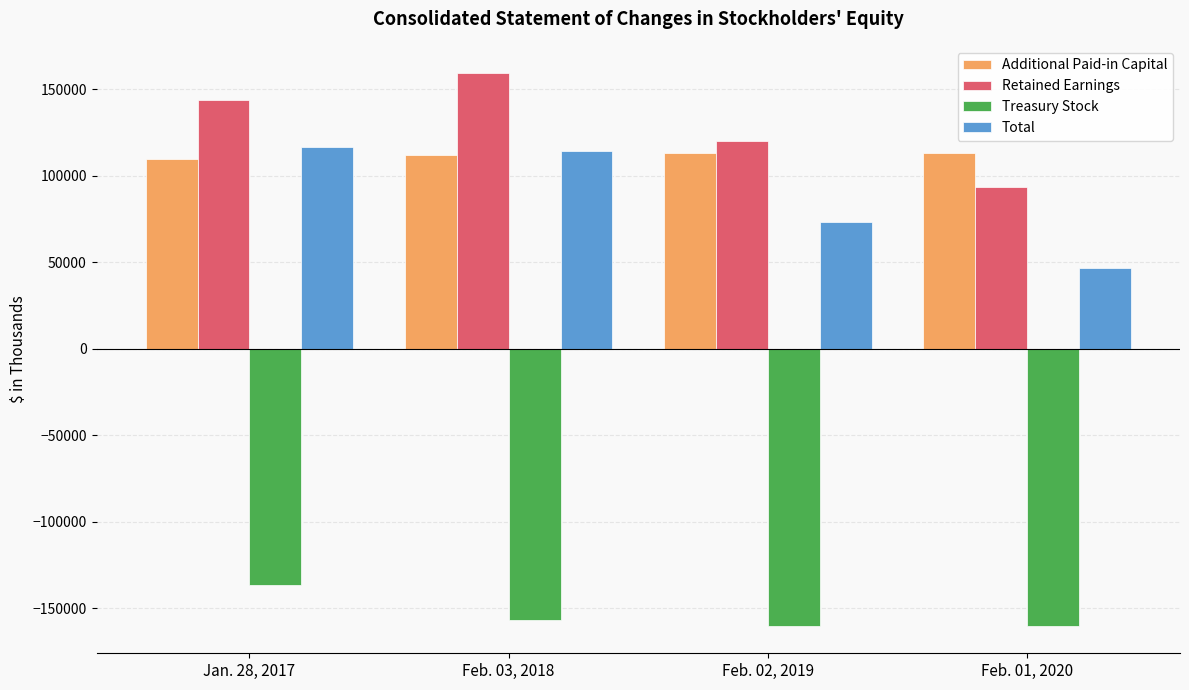

What is the difference between the second highest and minimum values in the Total series?

67922